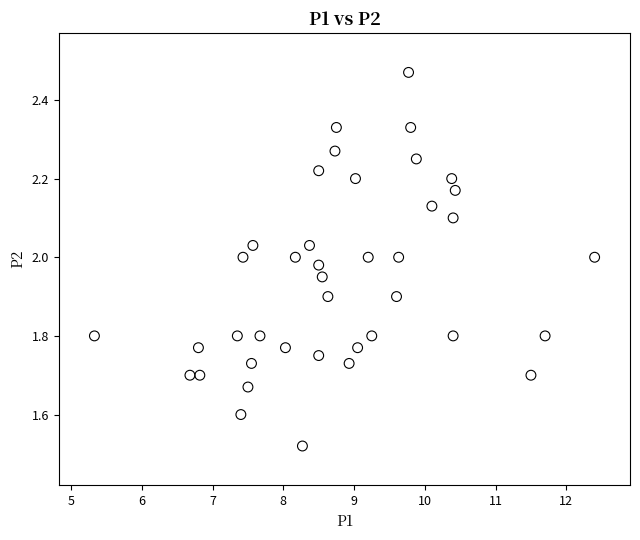

What is the range of X values (max minus min)?

7.1